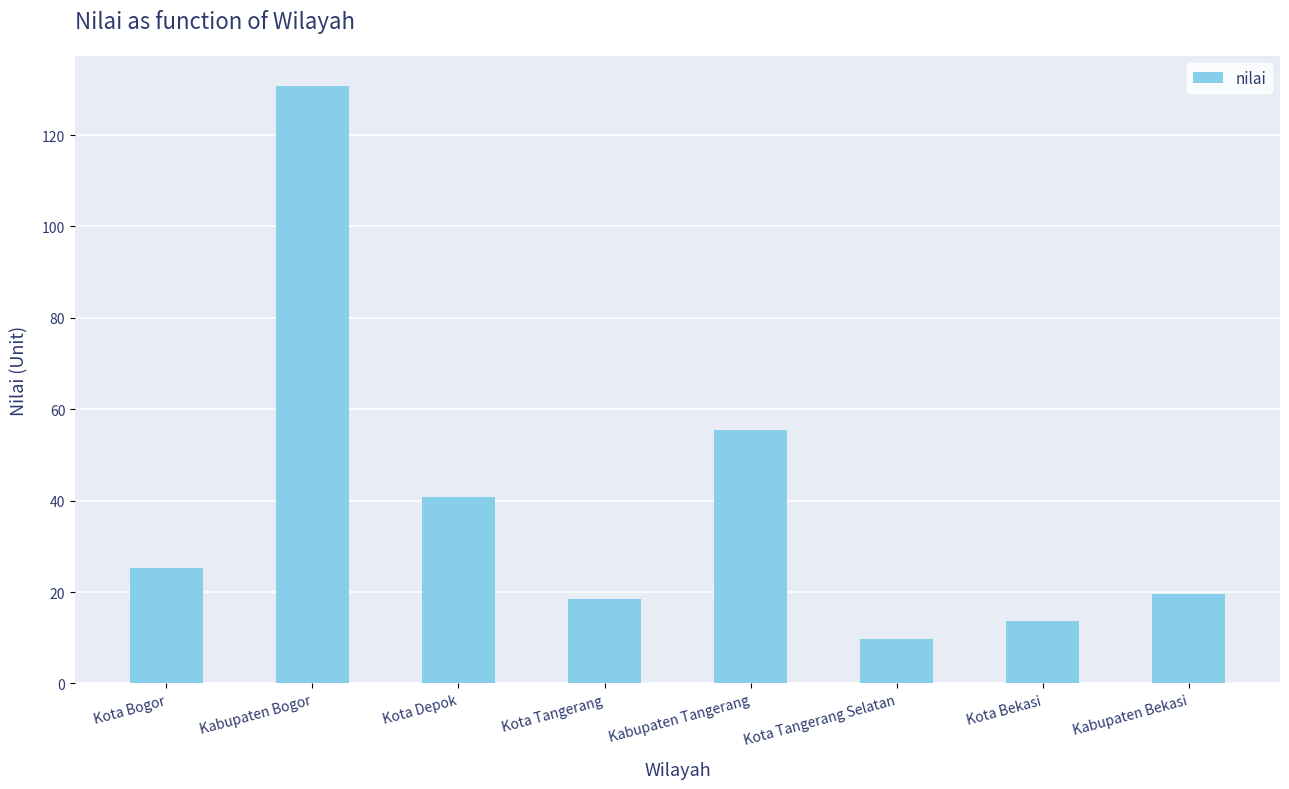

At which label does the data first exceed 25?

Kota Bogor